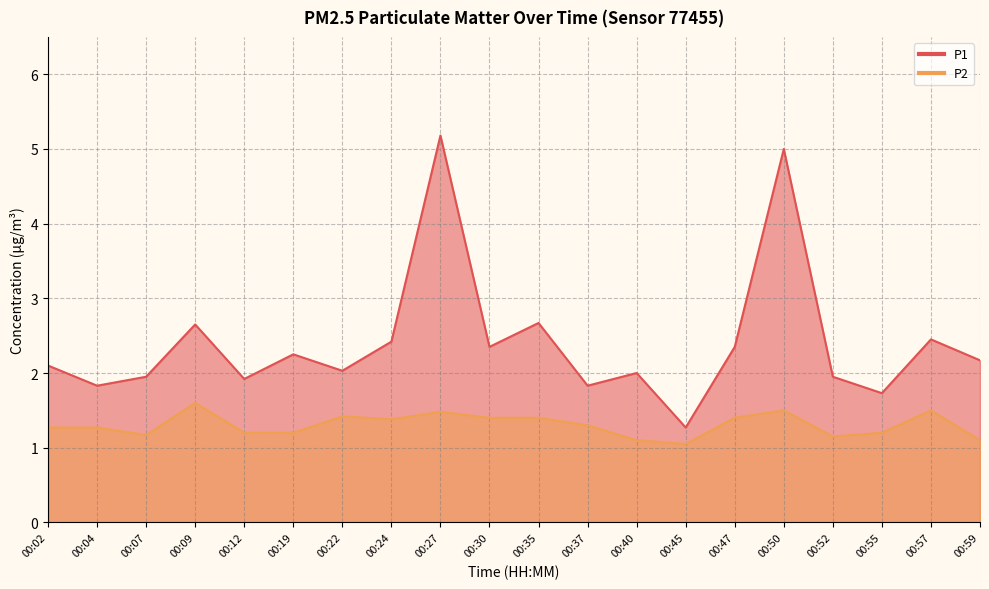

What is the value of the P2 point at the 12th from the left?

1.3